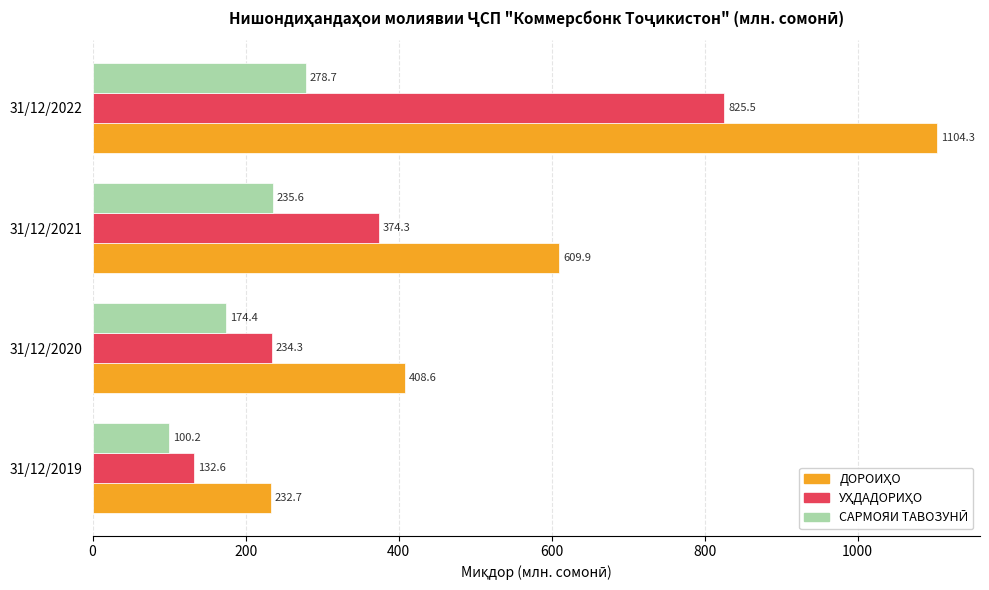

What is the maximum value shown in the chart?

1104.3